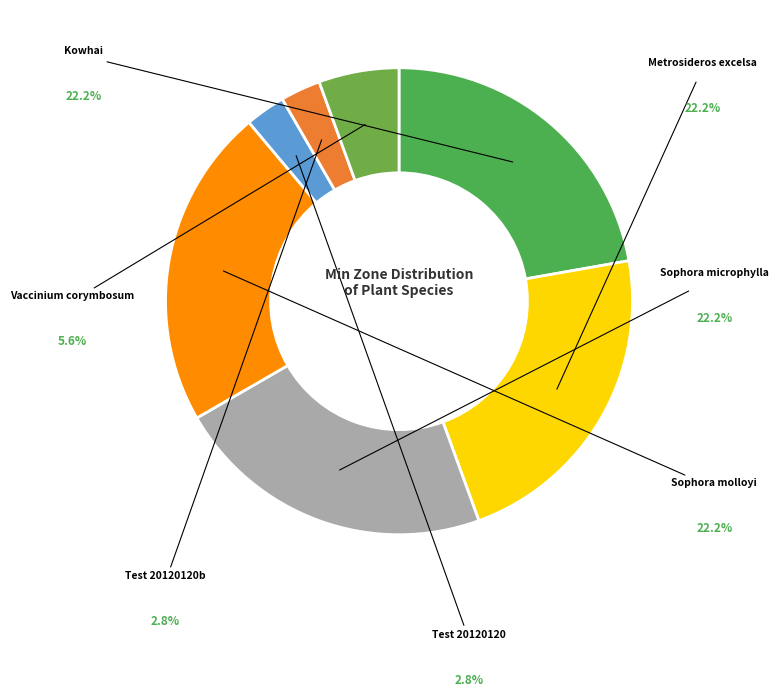

What is the ratio of the value at Kowhai to the value at Metrosideros excelsa?

1.0